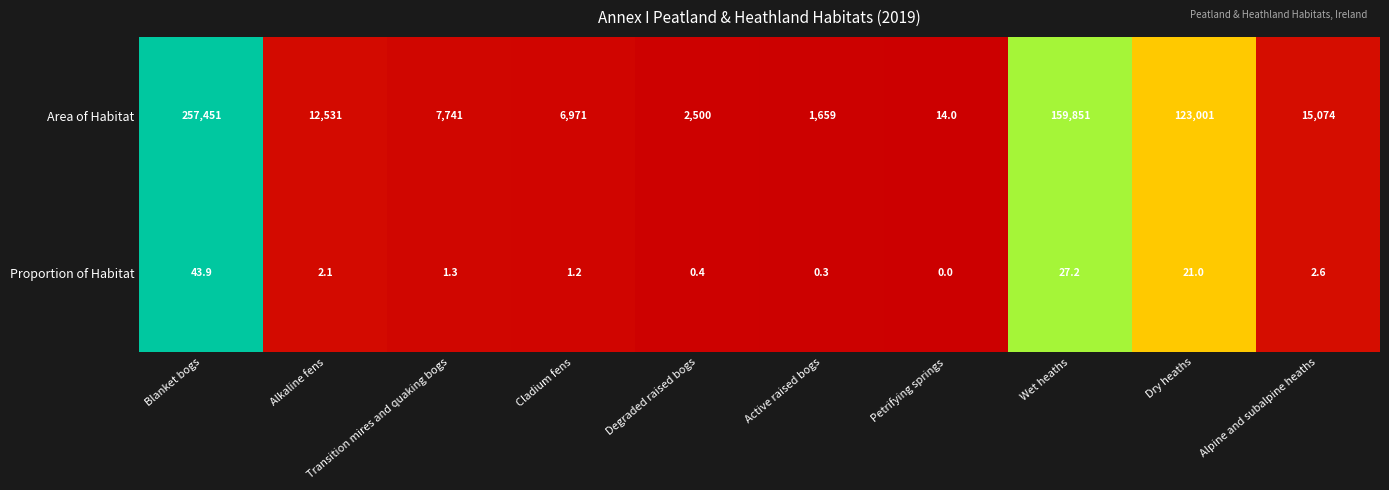

Where does the Area of Habitat series first go above 12531?

Blanket bogs